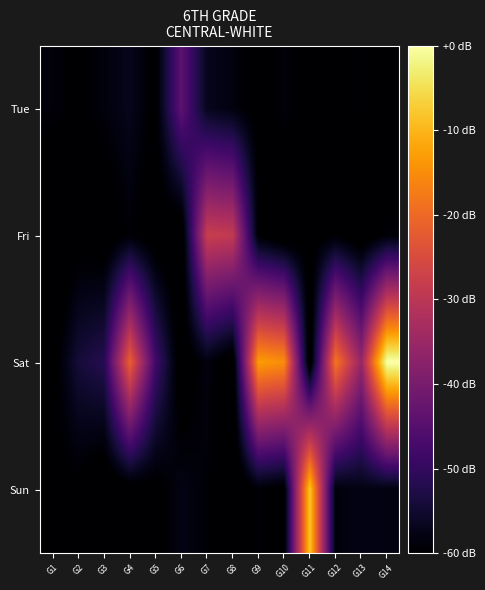

At which category is the sum across all series the highest?

G14